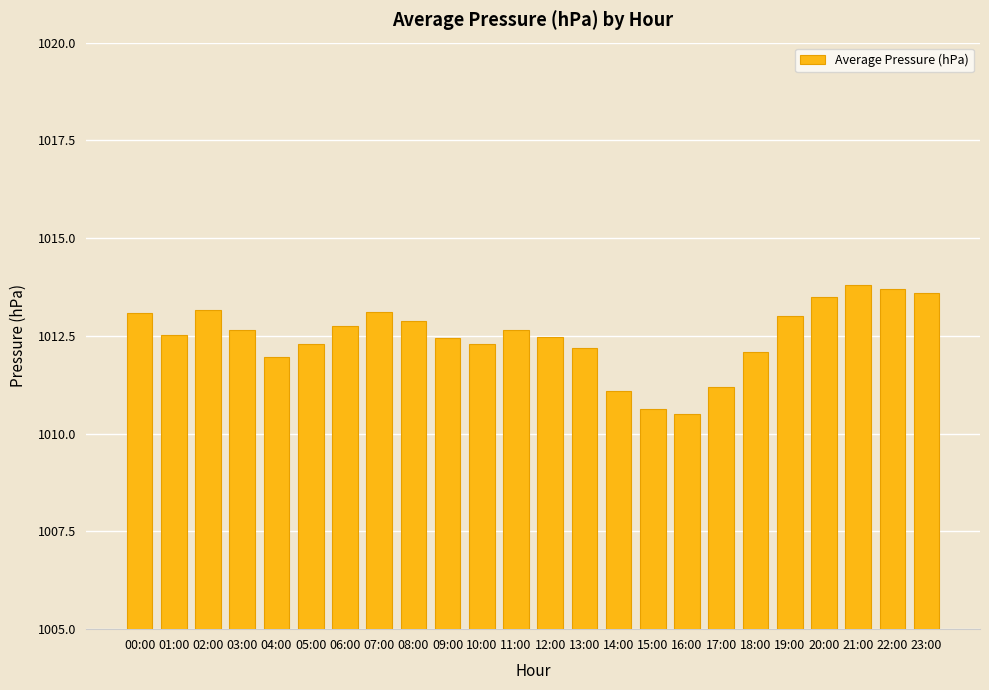

What is the label of the 10th bar from the left?

09:00